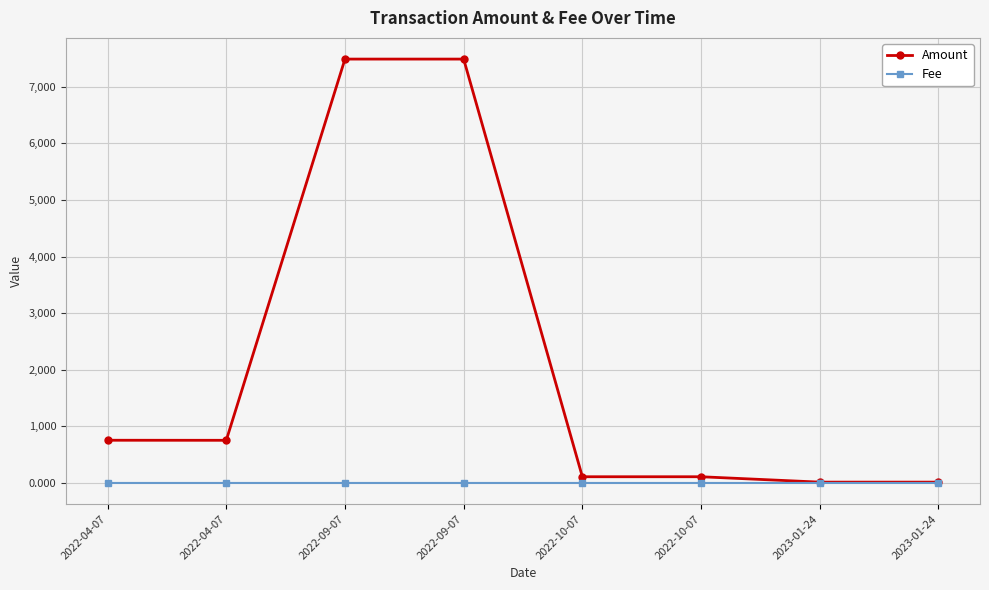

The Amount series shows 7490.0 at 2022-09-07. True or false?

True